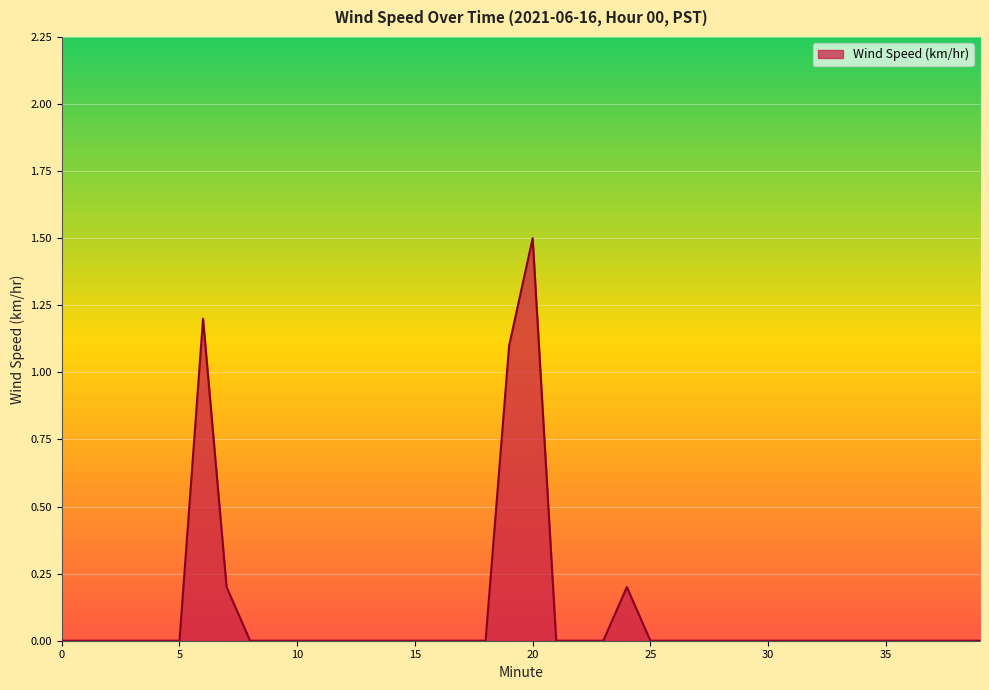

What is the difference between the maximum and minimum values?

1.5